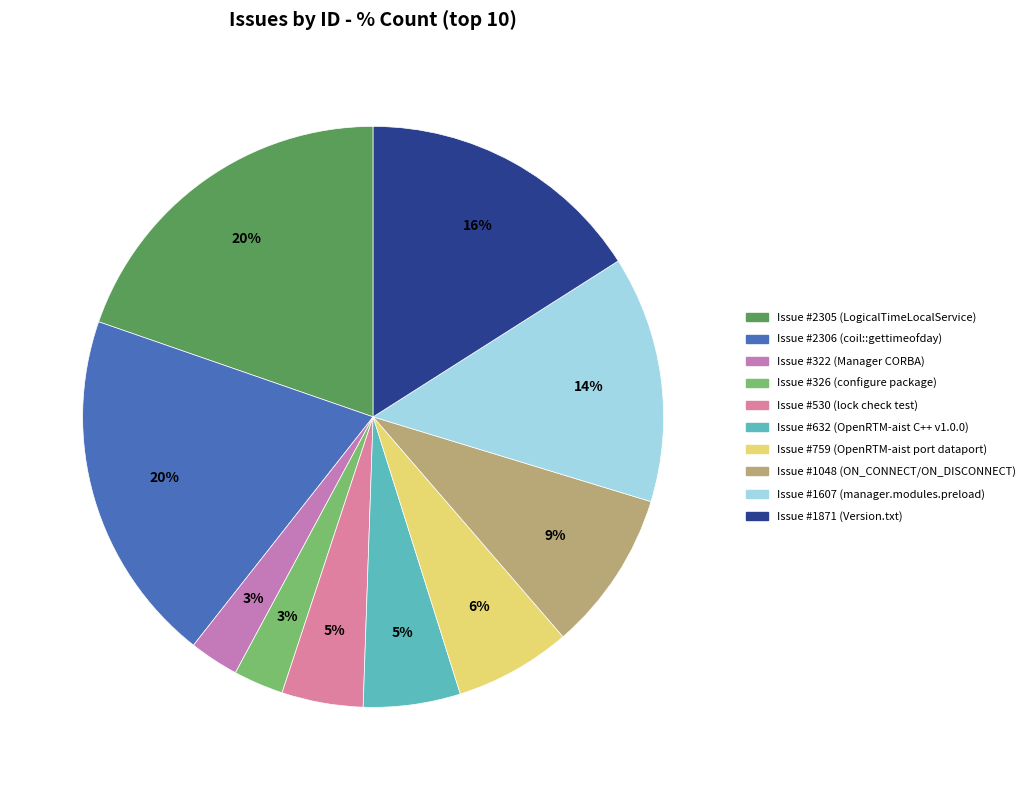

How many slices are in this pie chart?

10